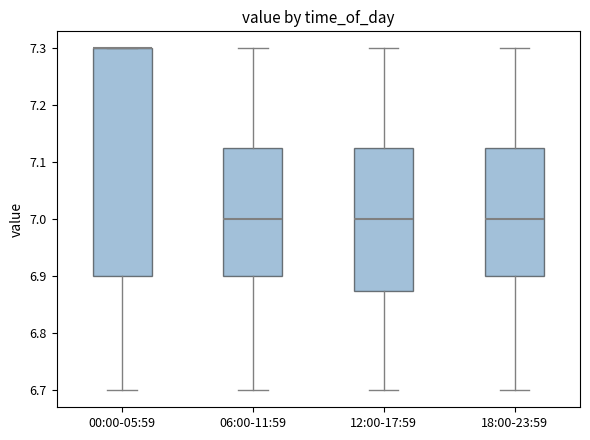

Reading left to right, transcribe this box plot: for each box, give where its median line is, the range the box spans, and where its two whiskers end, as read against the y-axis. The values are not printed on the chart, so give them approximately, as read against the axis.

00:00-05:59: median 7.30 (drawn on the box's upper edge), box 6.90 to 7.30, whiskers 6.70 to 7.30
06:00-11:59: median 7.00, box 6.90 to 7.13, whiskers 6.70 to 7.30
12:00-17:59: median 7.00, box 6.88 to 7.13, whiskers 6.70 to 7.30
18:00-23:59: median 7.00, box 6.90 to 7.13, whiskers 6.70 to 7.30